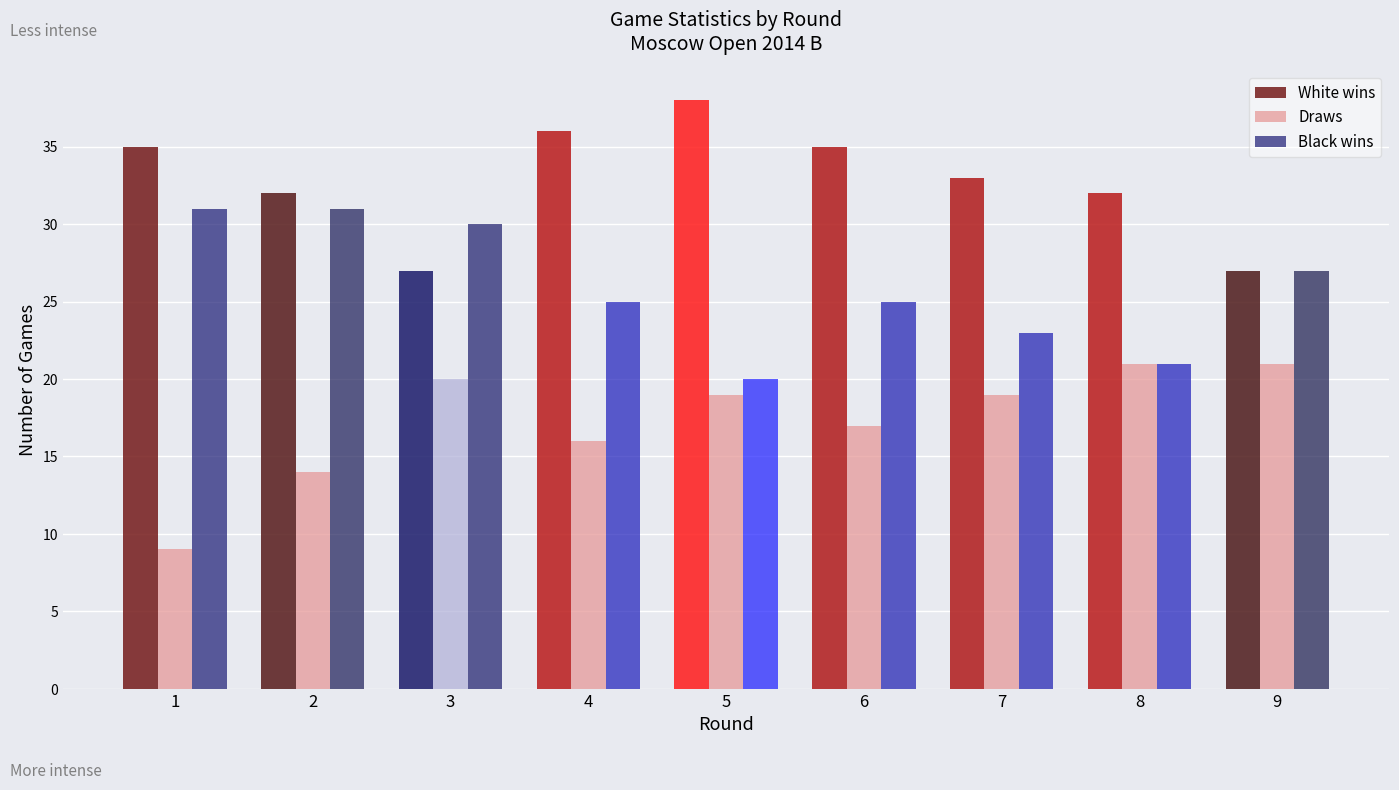

Does the chart contain stacked bars?

No